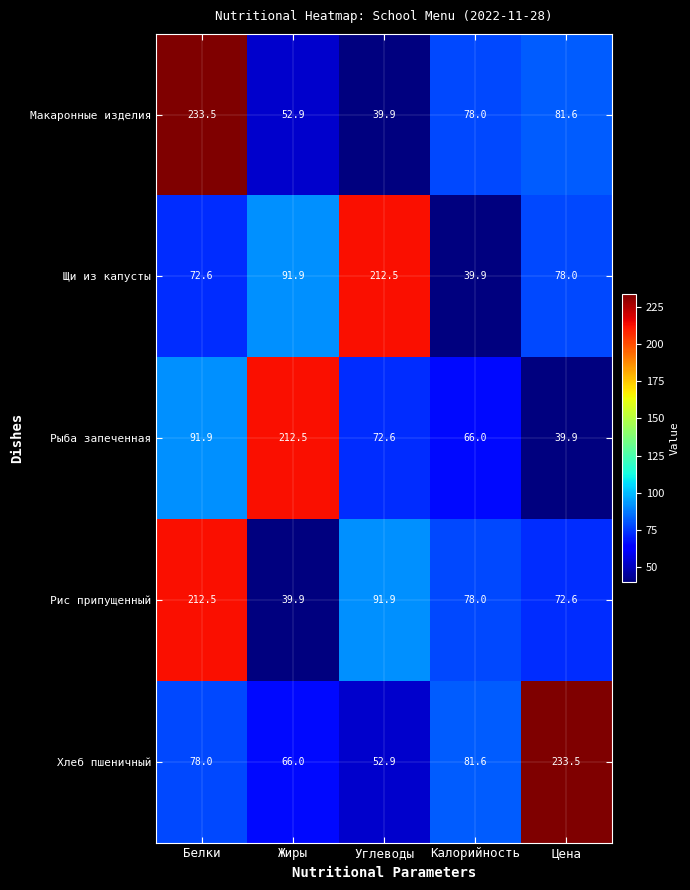

Read the Хлеб пшеничный value at Белки.

78.0